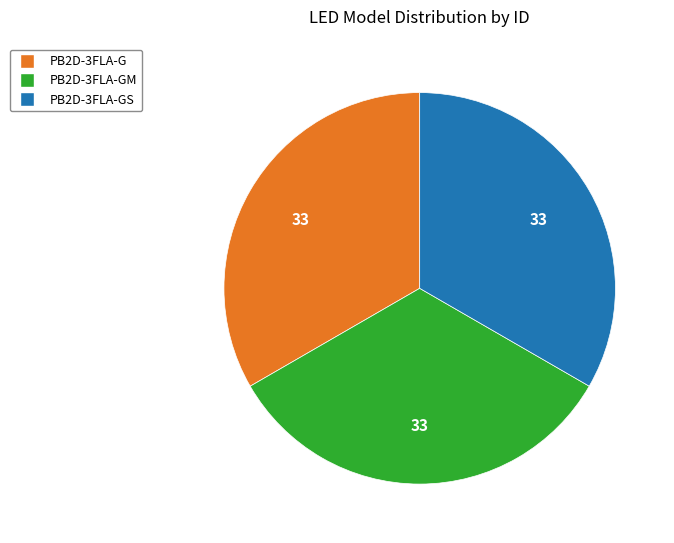

How many slices are in this pie chart?

3